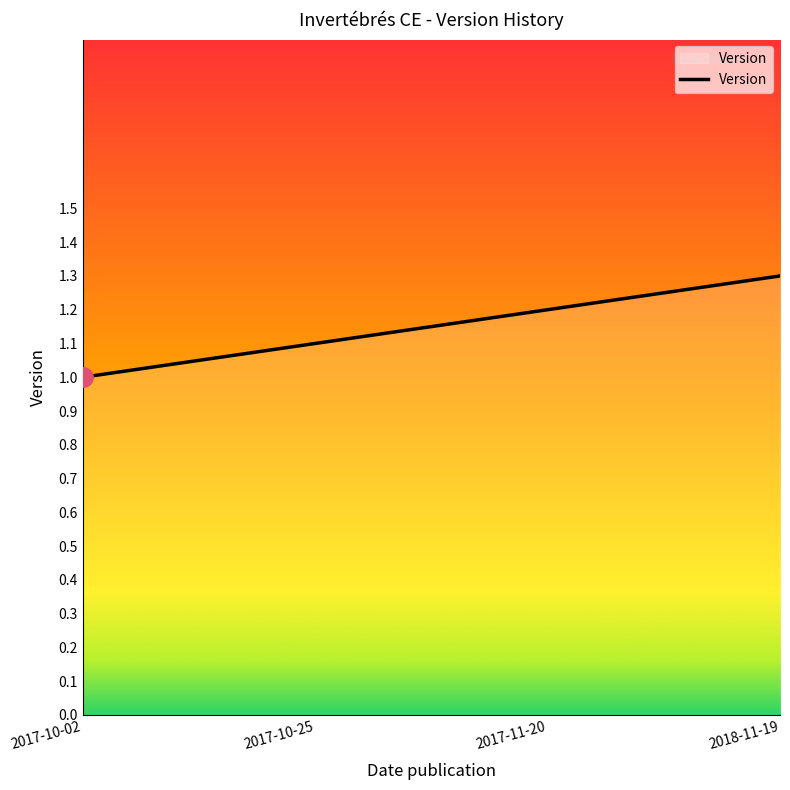

What is the minimum value shown in the chart?

1.0